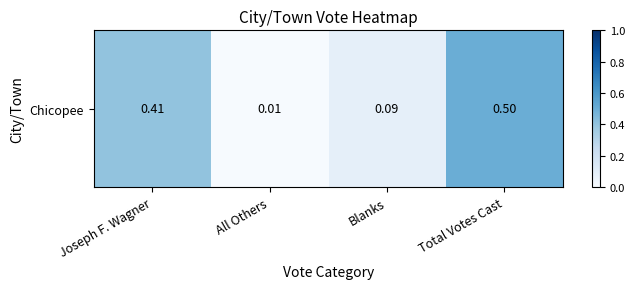

List the labels in order of value, smallest first.

All Others, Blanks, Joseph F. Wagner, Total Votes Cast